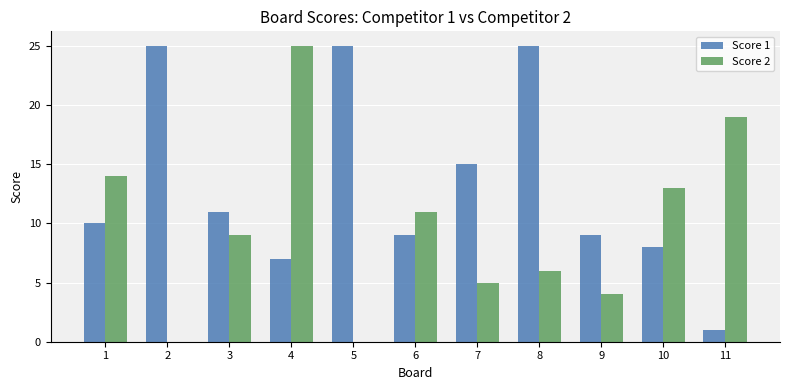

At which label does Score 2 first exceed 9?

1